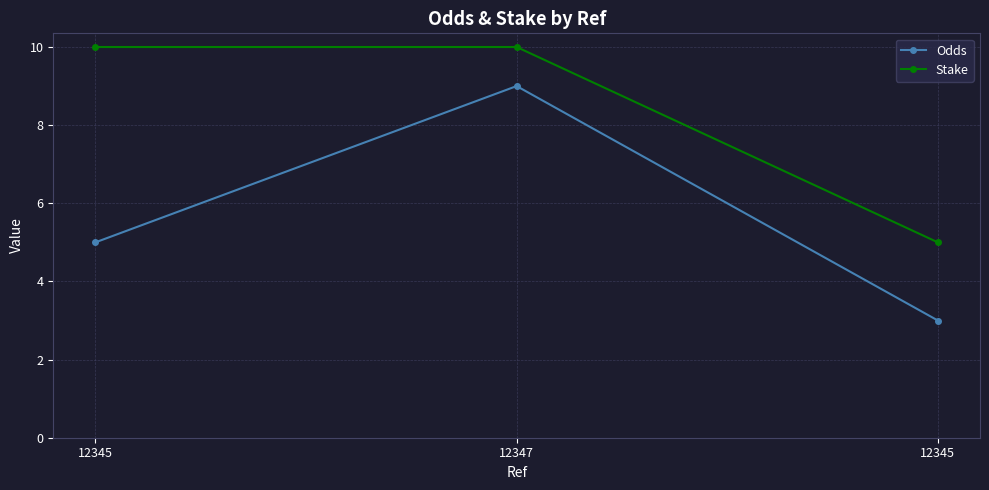

Rank the series at 12345 from lowest to highest value.

Odds, Stake